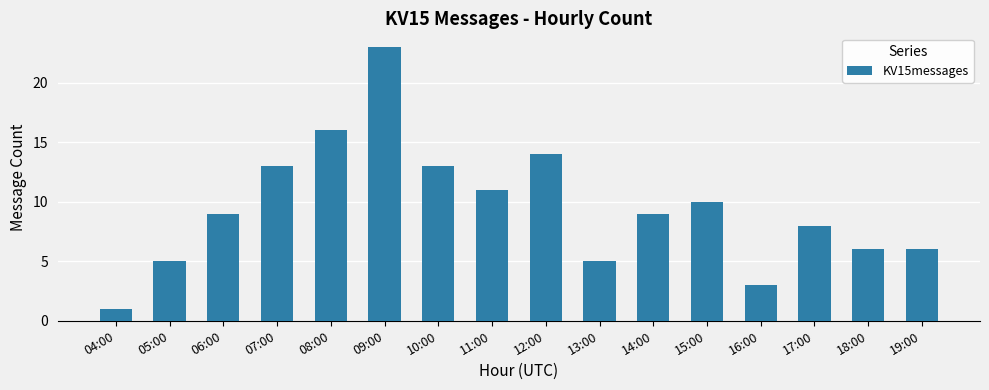

Are the bars horizontal?

No